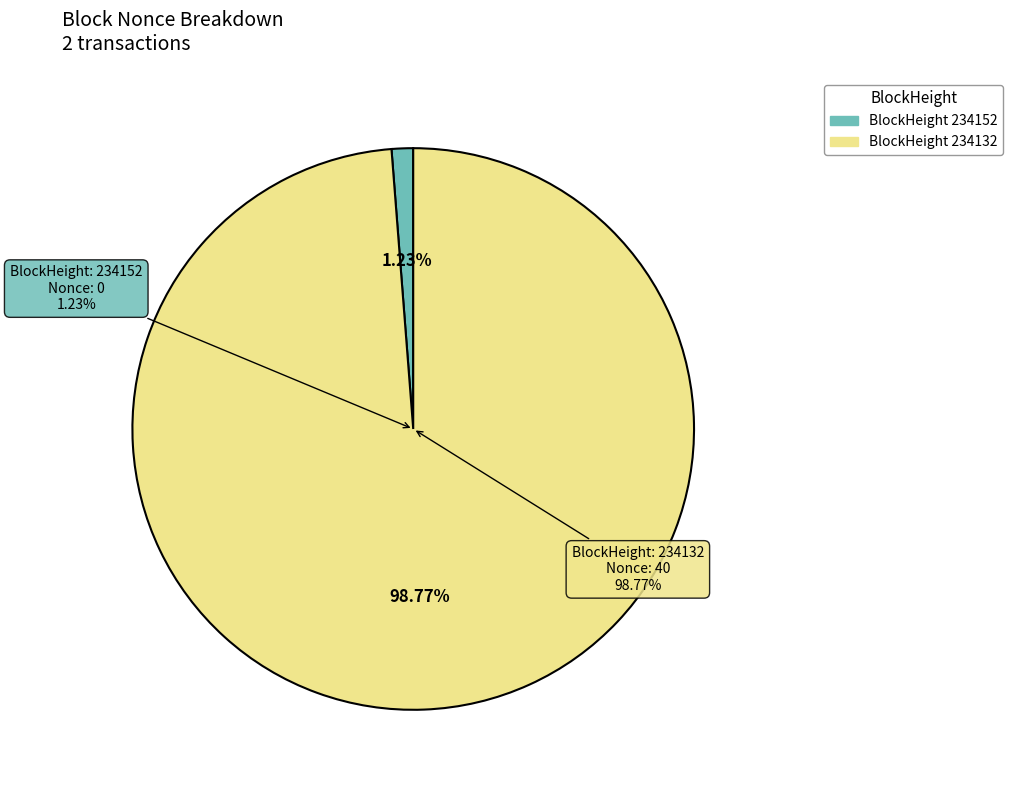

To the nearest percent, what is the combined percentage of 234152 and 234132?

100%